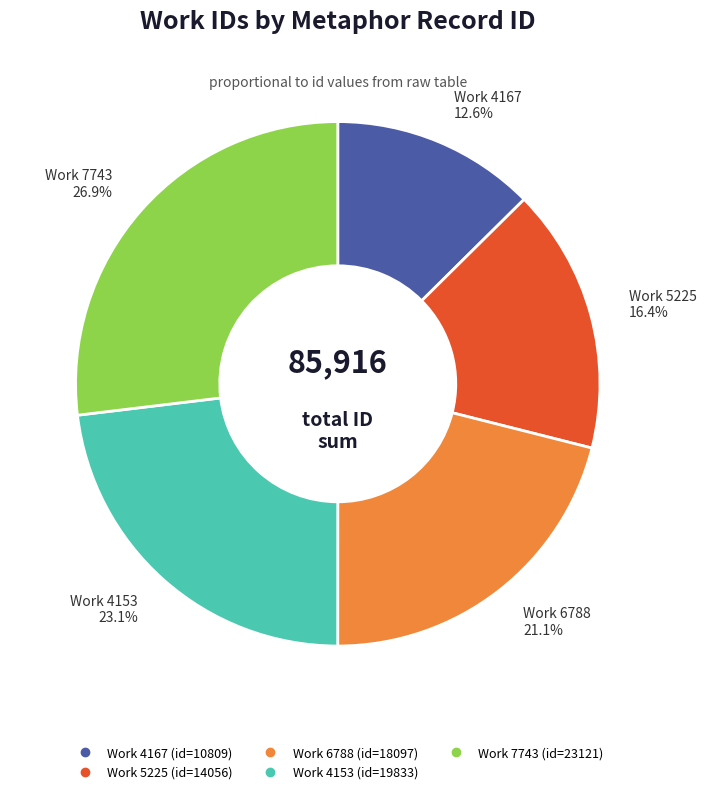

Is there any slice that represents more than half of the pie?

No